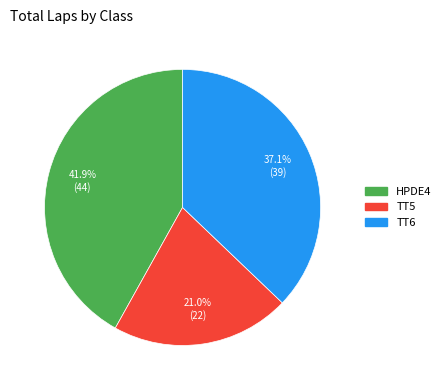

The TT6 slice represents 46% of the pie. True or false?

False